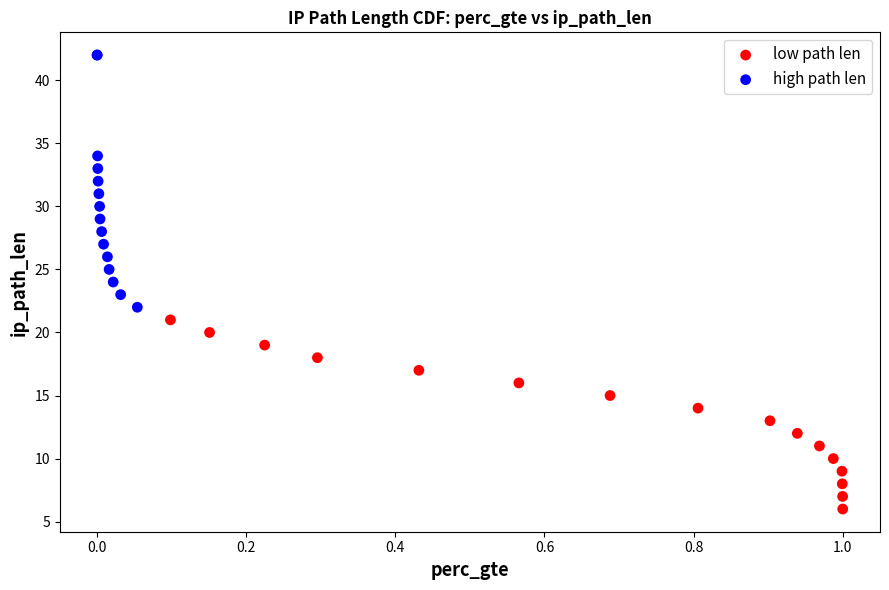

Which series reaches the maximum Y coordinate?

high path len